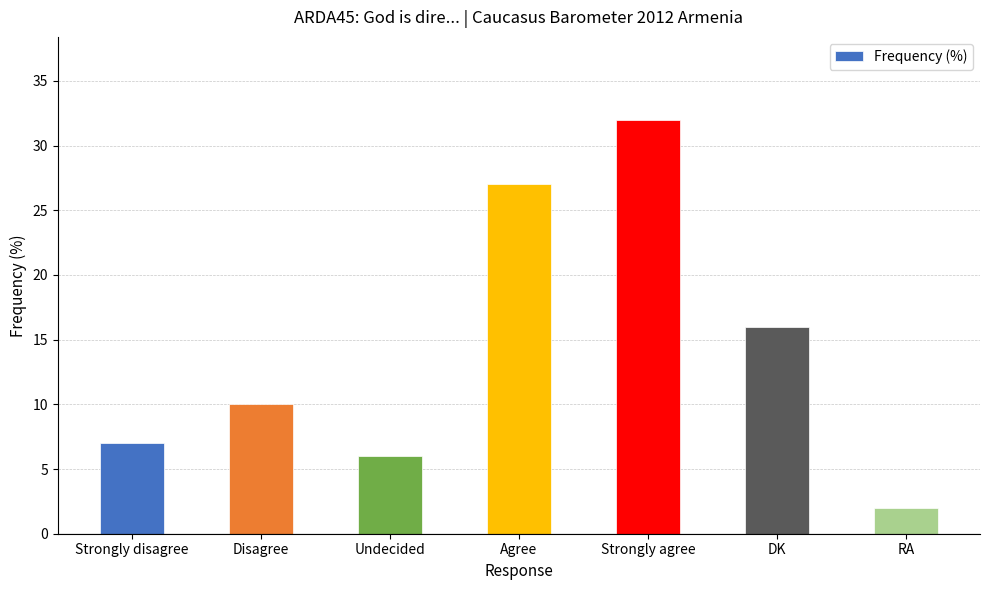

What is the difference between the second highest and second lowest values?

21